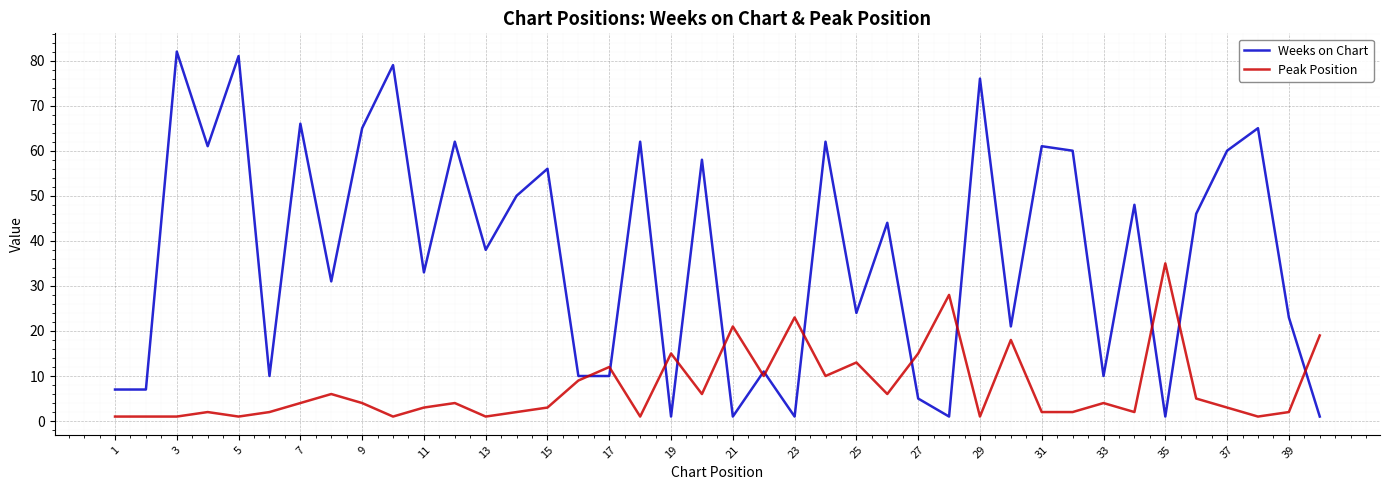

What is the difference between the maximum and minimum values in the Weeks on Chart series?

81